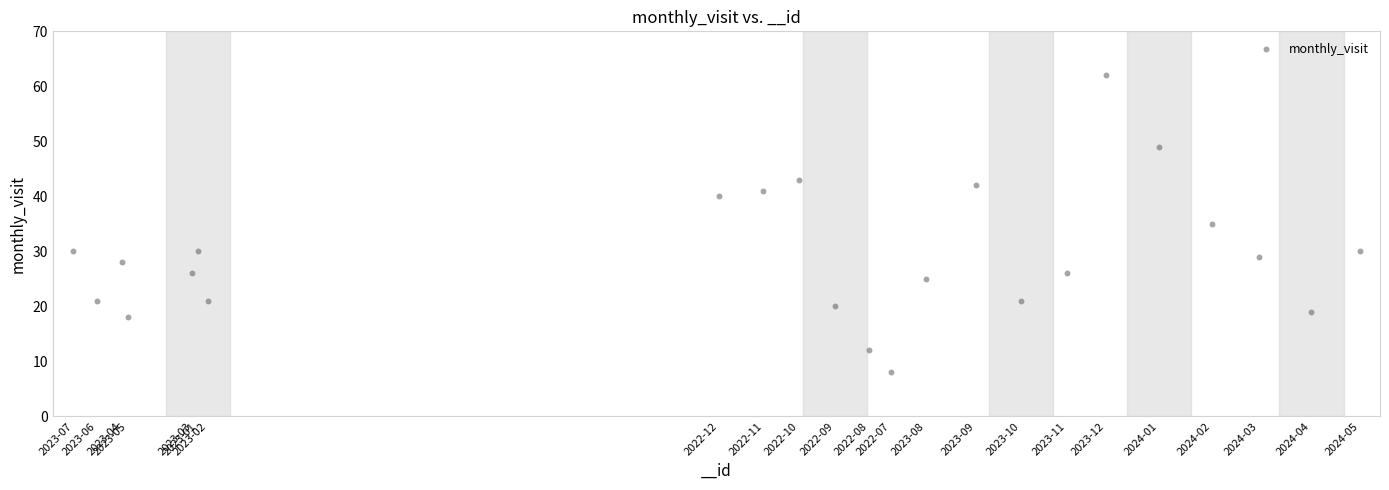

What is the range of Y values (max minus min)?

54